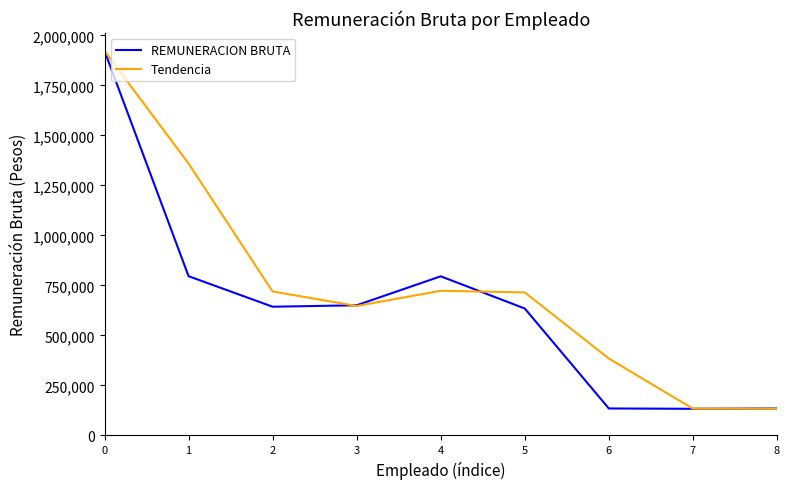

What is the spread (max minus min) of values at 2?

76319.5